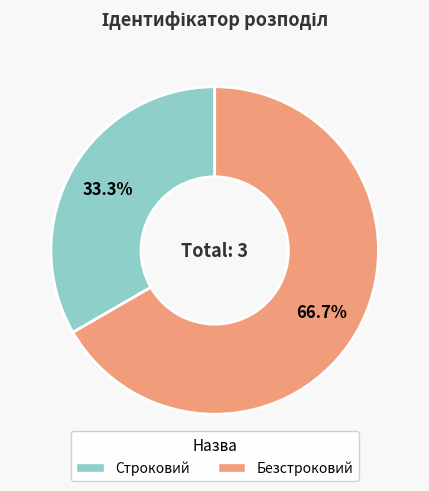

How many segments does this pie chart have?

2